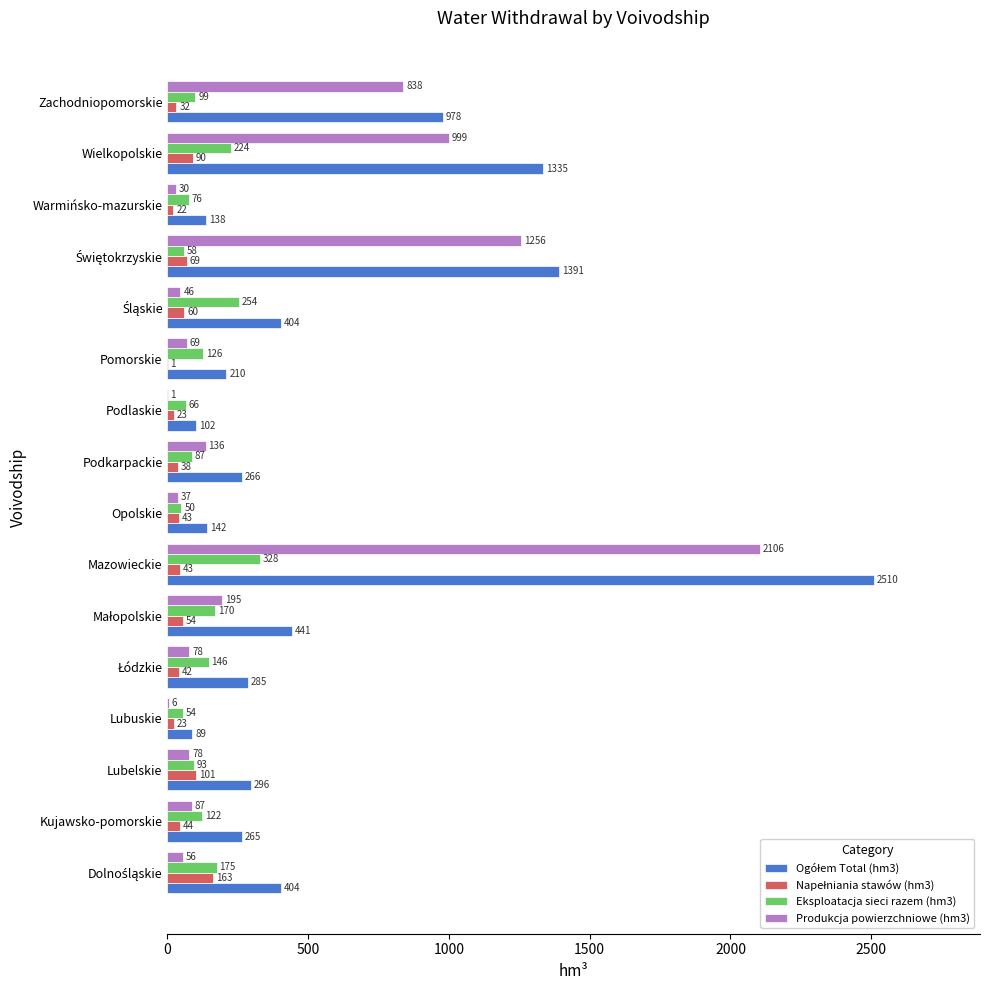

True or false: Produkcja powierzchniowe (hm3) has a value of 2794.6 at Mazowieckie.

False